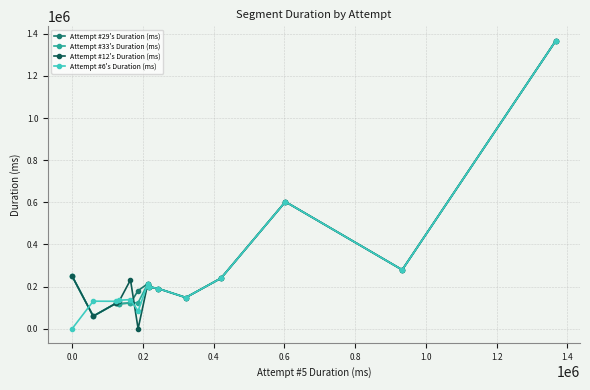

True or false: Attempt #29's Duration (ms) has more than 1 points higher than both neighbors.

True